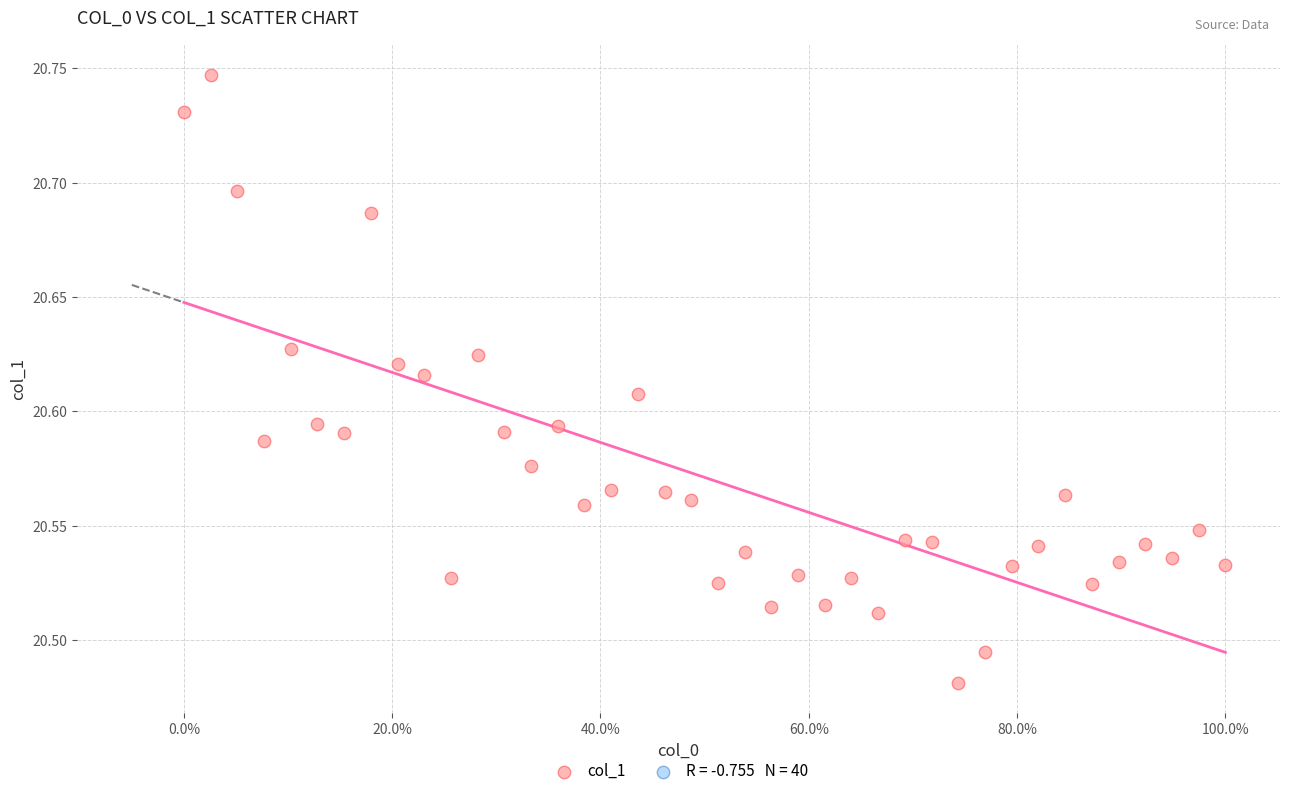

What is the range of Y values (max minus min)?

0.3